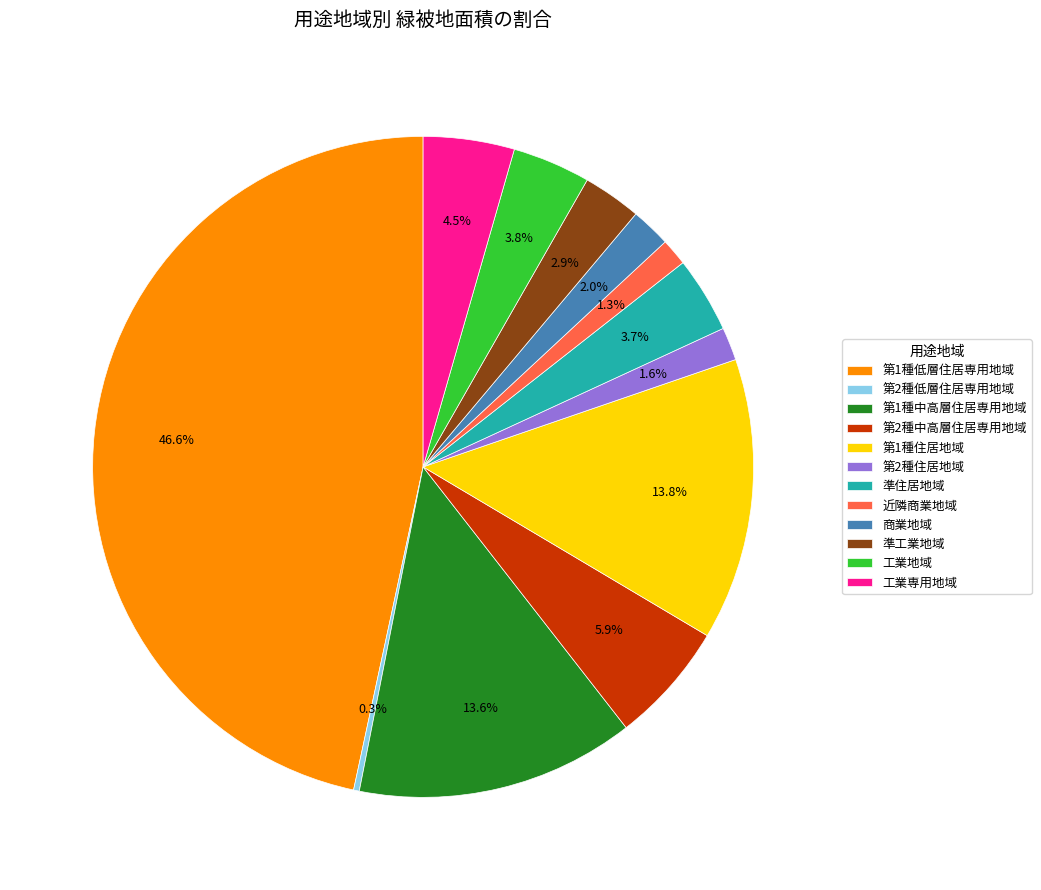

The 第1種中高層住居専用地域 slice represents 14% of the pie. True or false?

True